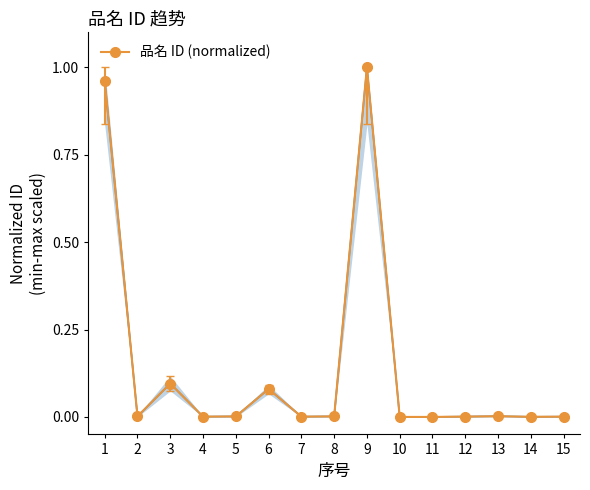

What is the sum of all values?

2.1